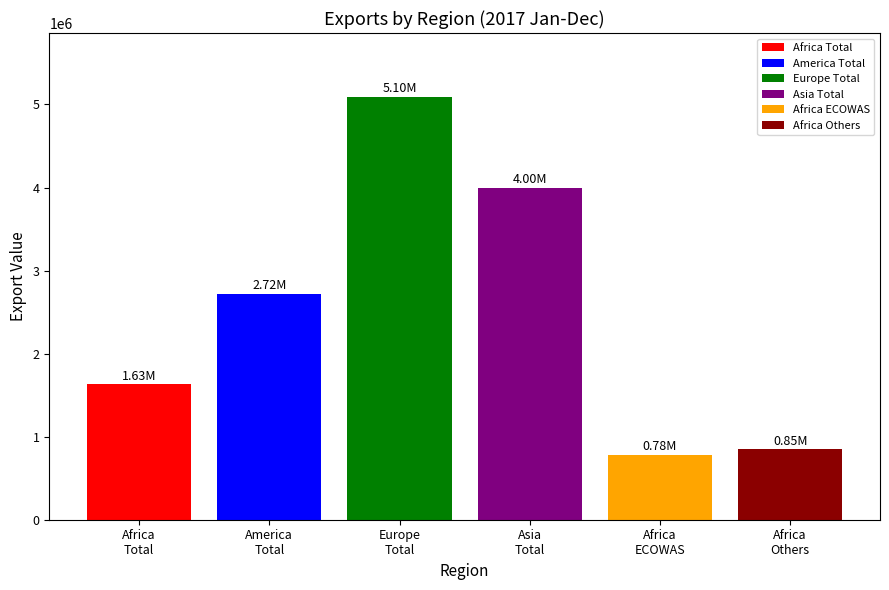

What are all the series names shown in the legend?

Africa Total, America Total, Europe Total, Asia Total, Africa ECOWAS, Africa Others